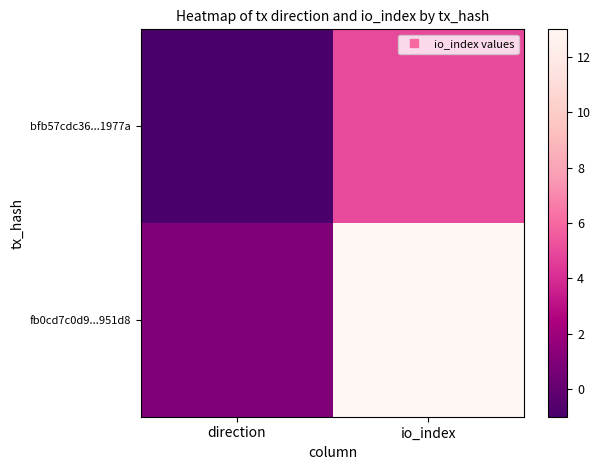

Which category has the highest value across all series?

io_index